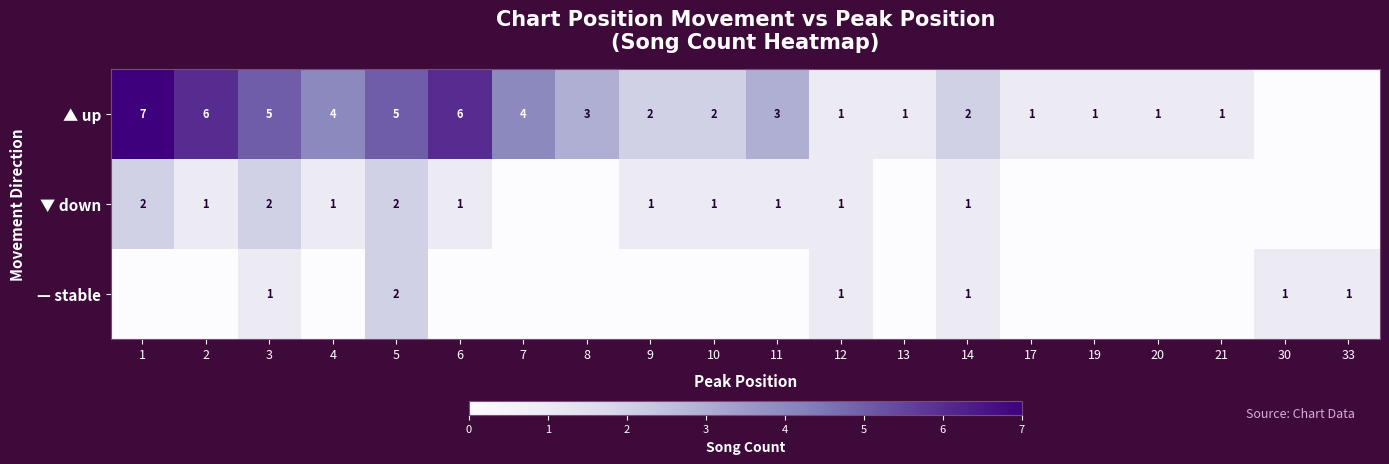

The ▲ up series shows 9 at 6. True or false?

False